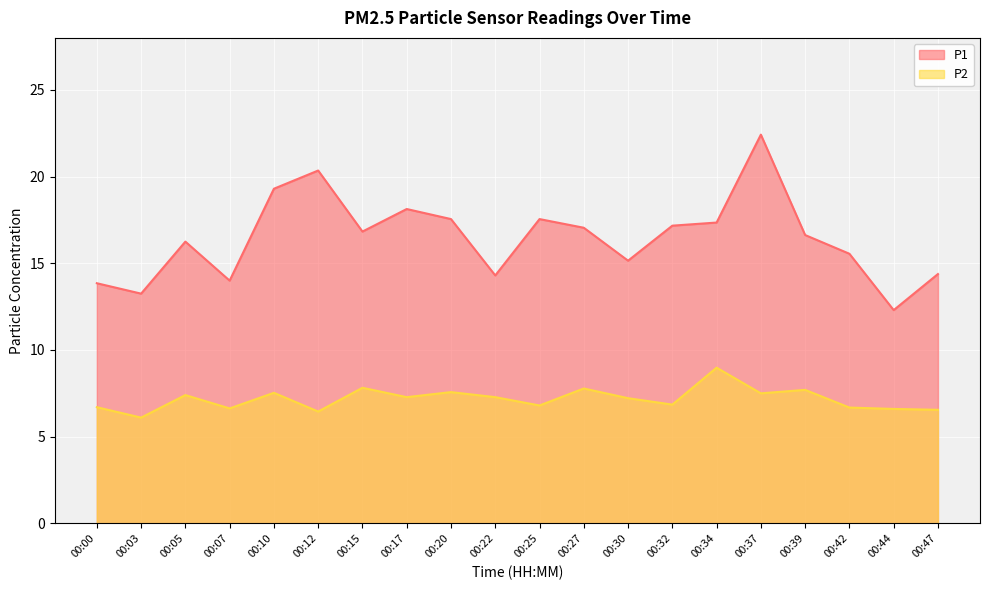

True or false: P2 and P1 intersect in this chart.

False